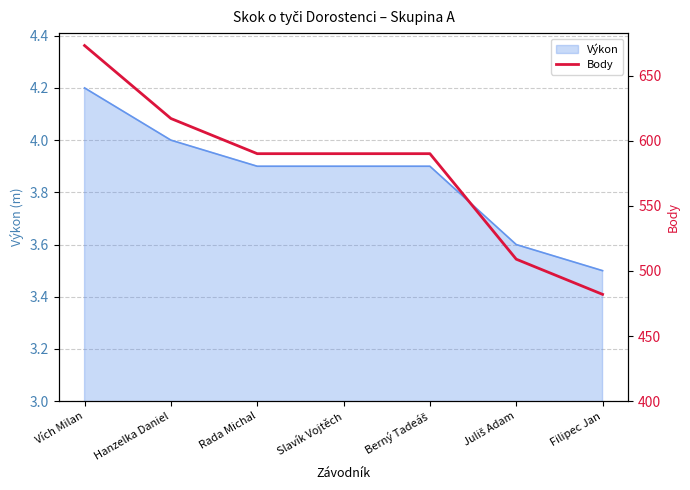

True or false: the data shows 359 at Berný Tadeáš.

False